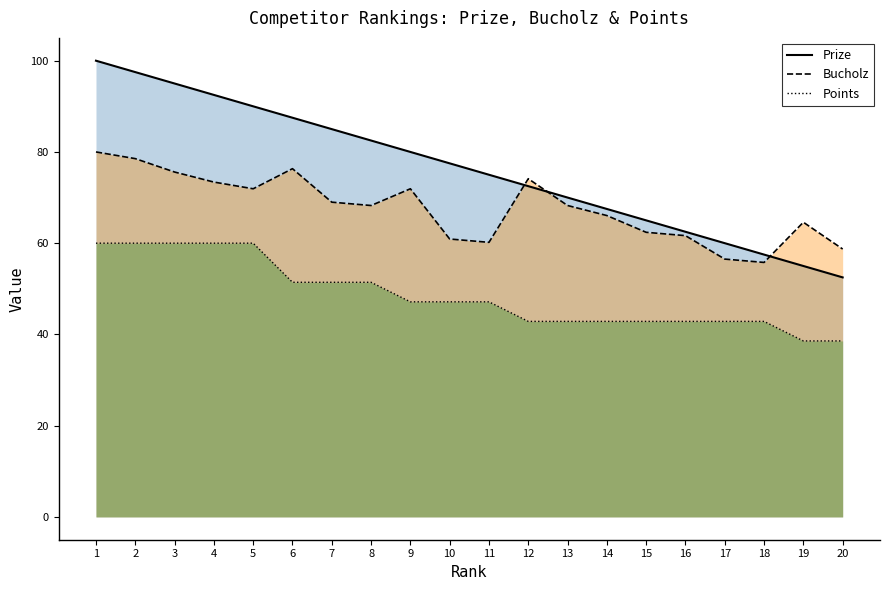

What is the lowest value of the Prize series?

52.5